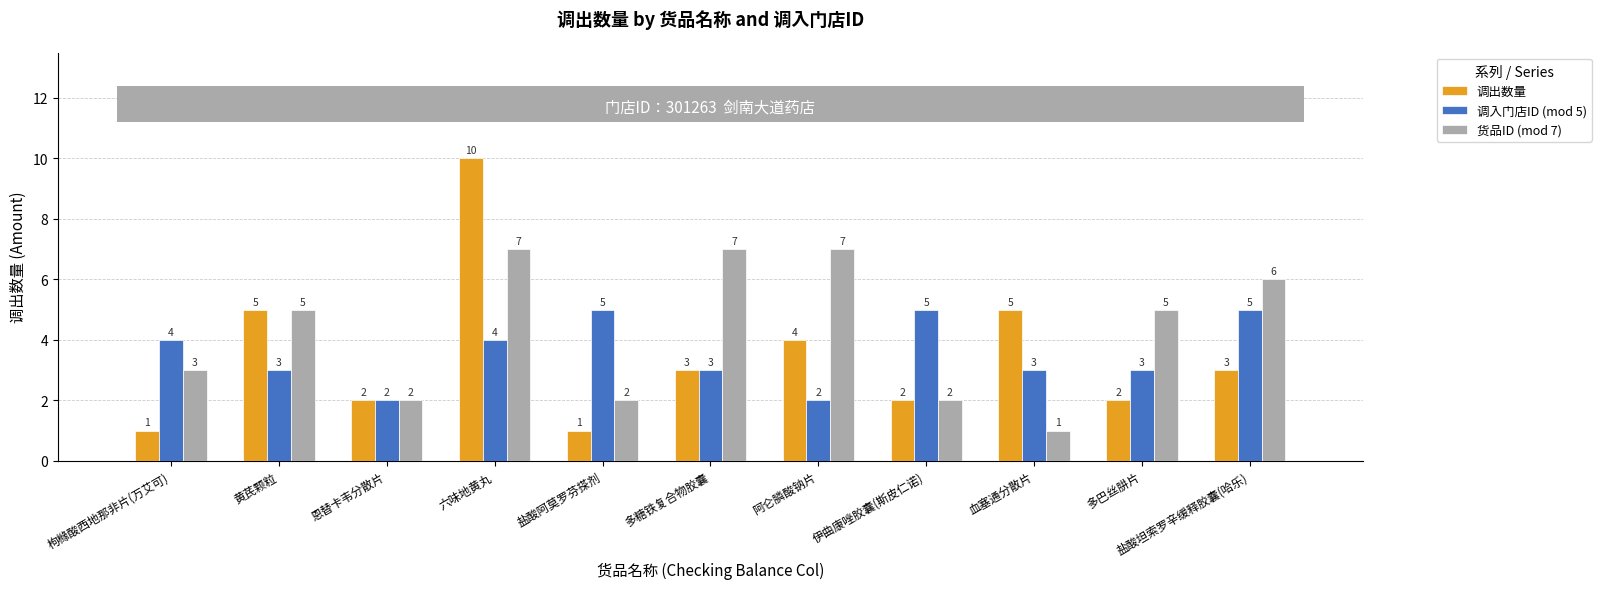

The value of 调入门店ID (mod 5) at 多巴丝肼片 is 5. True or false?

False